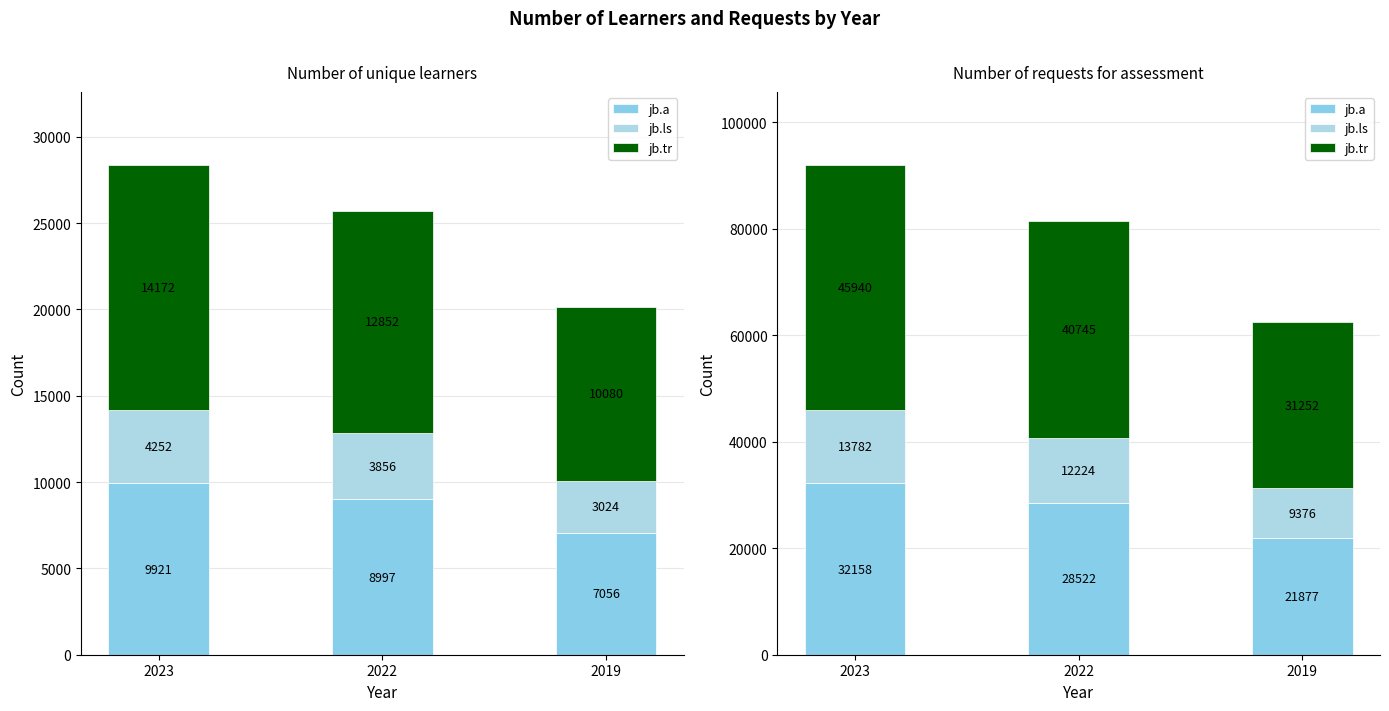

The value of jb.tr at 2019 is 10725.2. True or false?

False